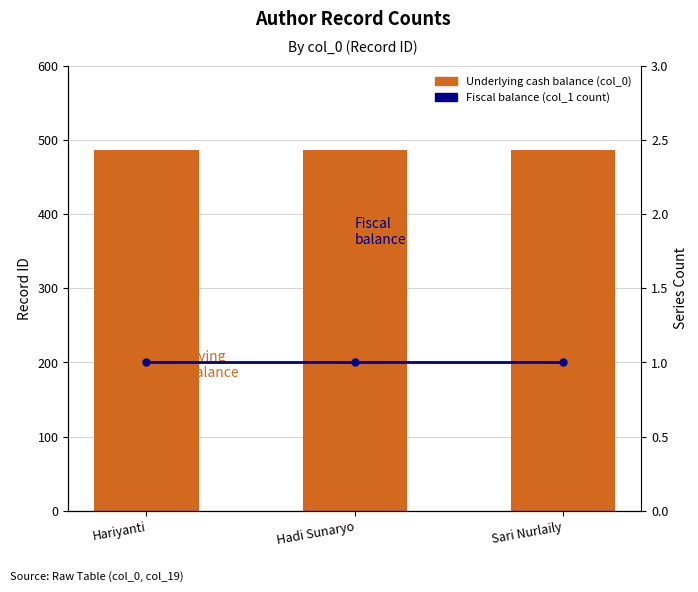

List the series in order of their overall mean, lowest first.

Fiscal balance (col_1 count), Underlying cash balance (col_0)